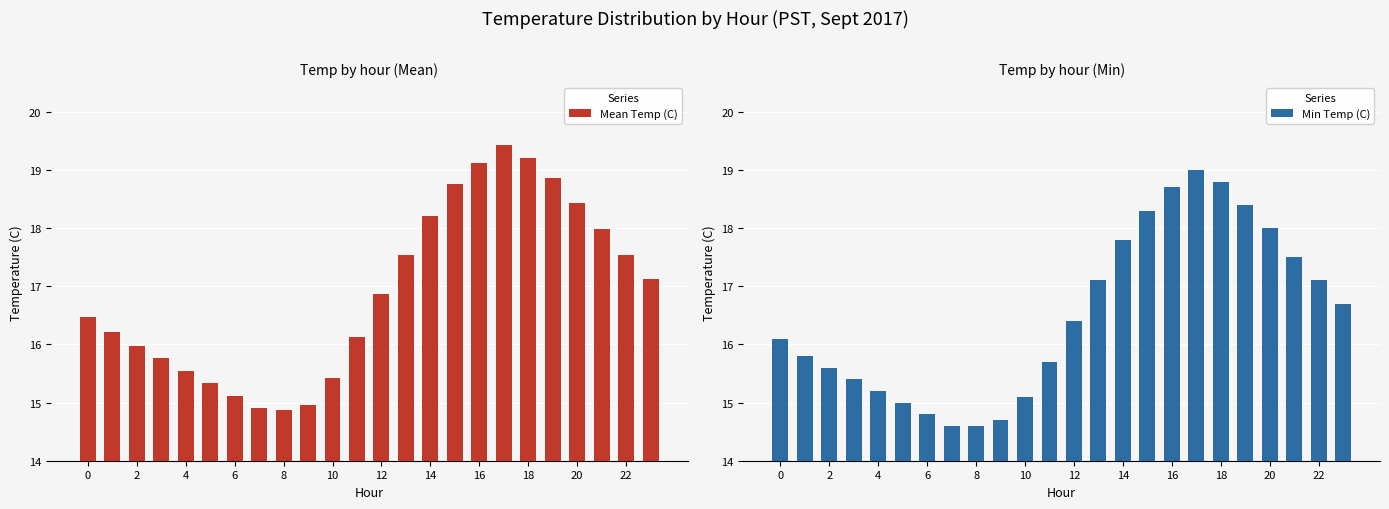

What is the minimum value for Mean Temp (C)?

14.9